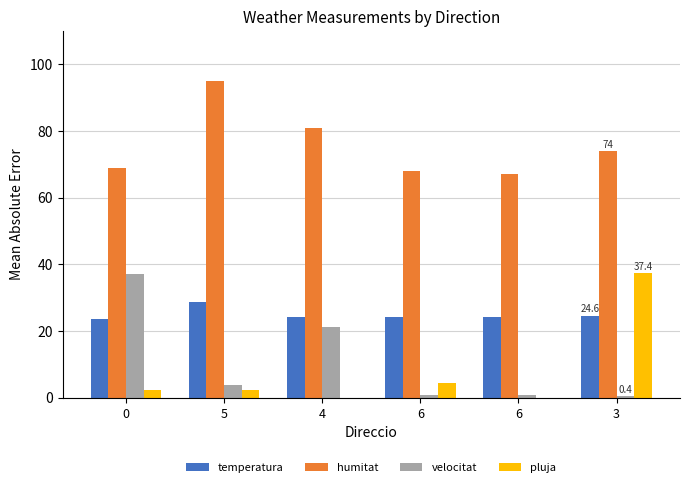

The value of temperatura at 5 is 19.9. True or false?

False